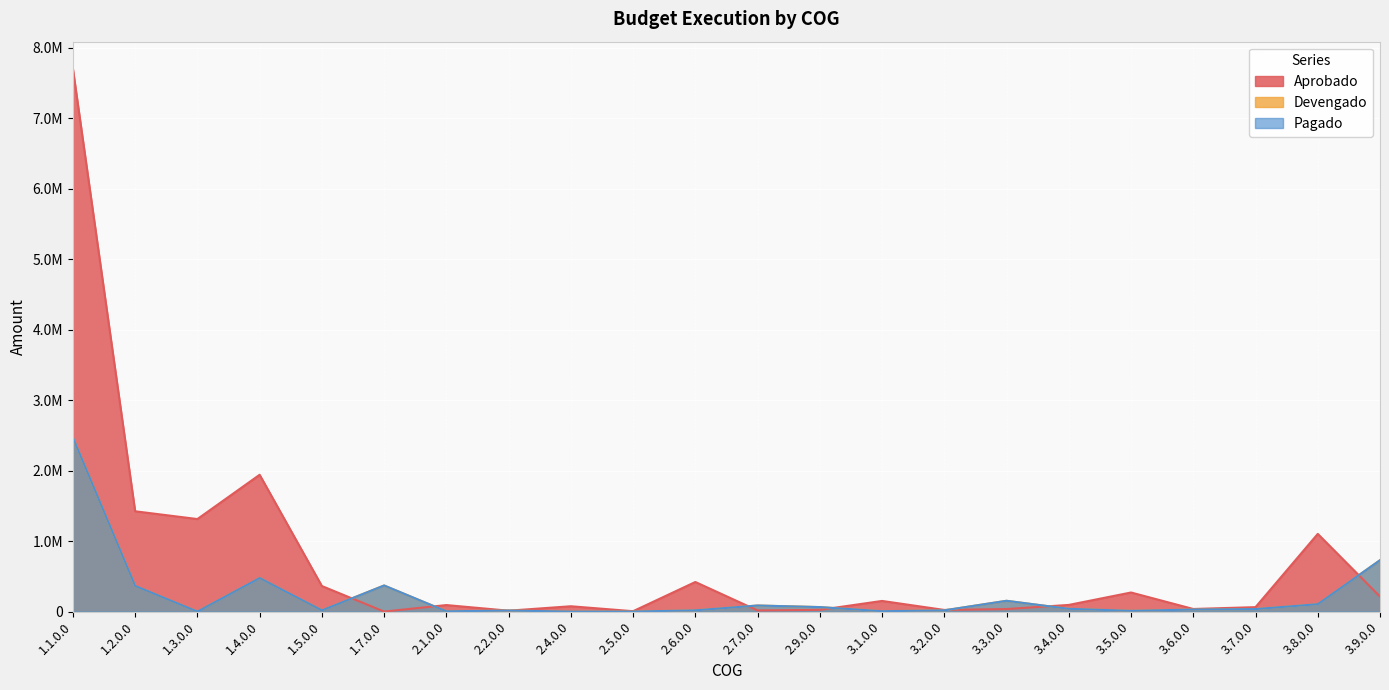

Where do Aprobado and Devengado first cross each other?

1.5.0.0 and 1.7.0.0